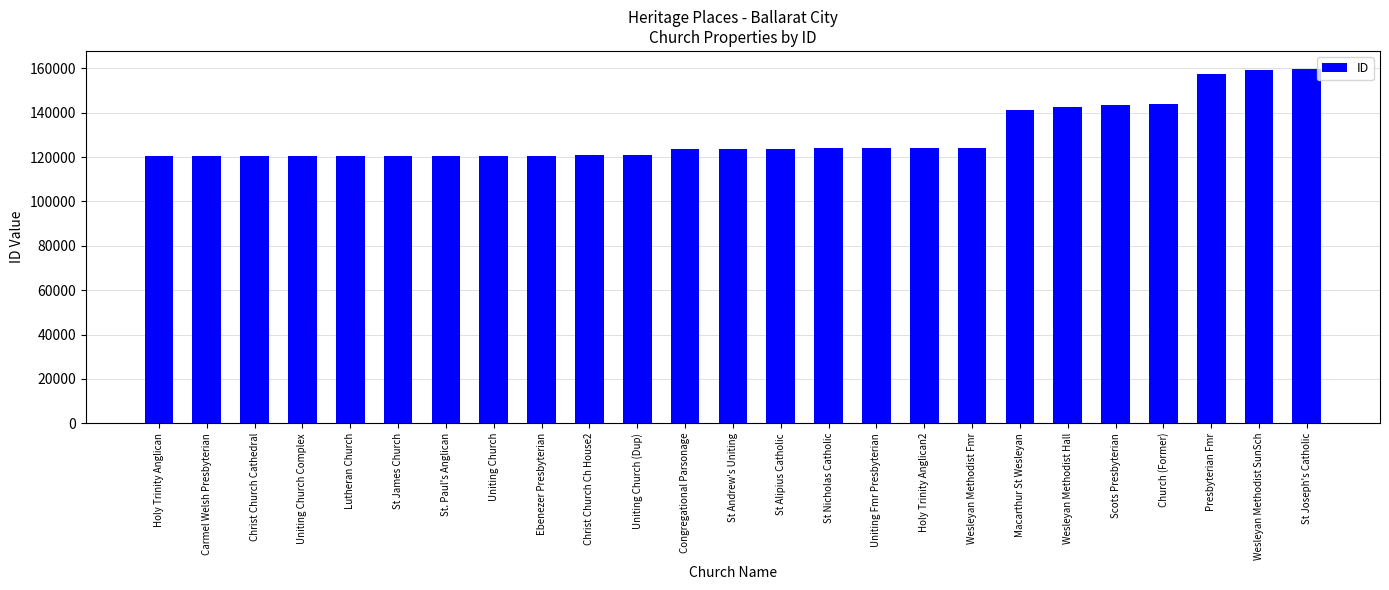

Is it true that the value at Wesleyan Methodist SunSch is 159131?

True